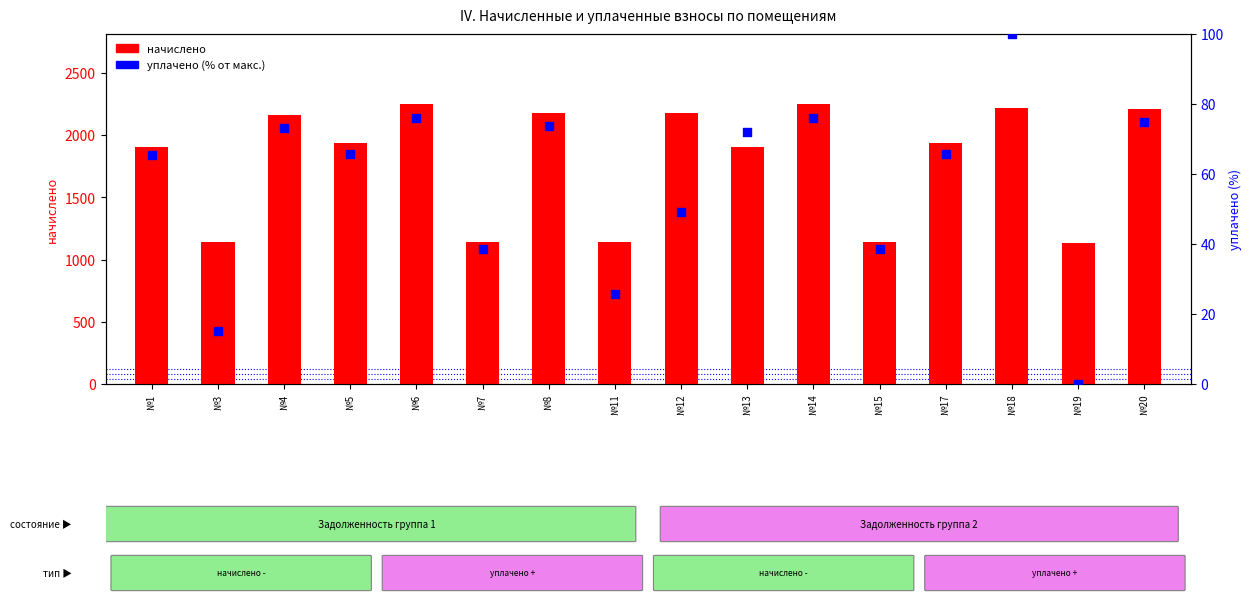

Which series has the widest spread of Y values?

начислено